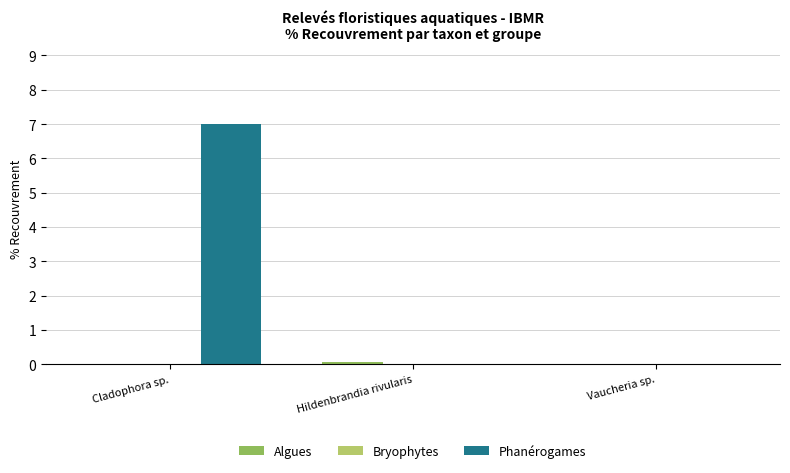

What is the greatest value displayed?

7.0